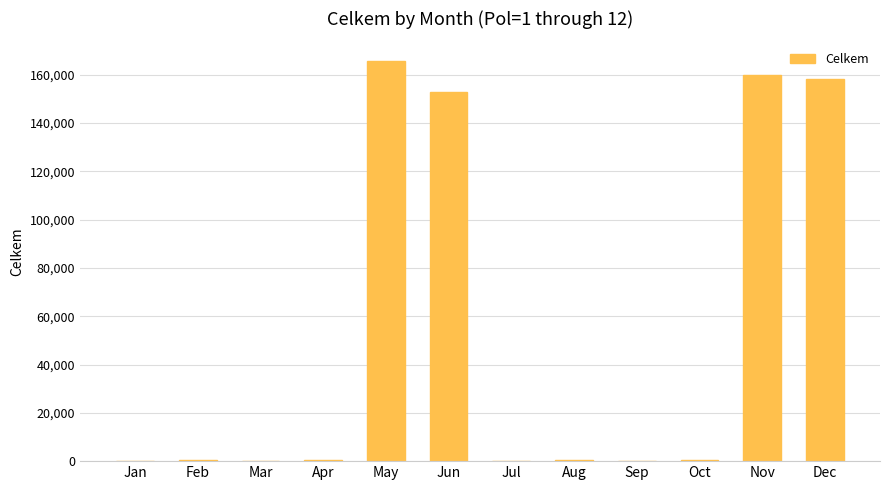

Are the bars horizontal?

No